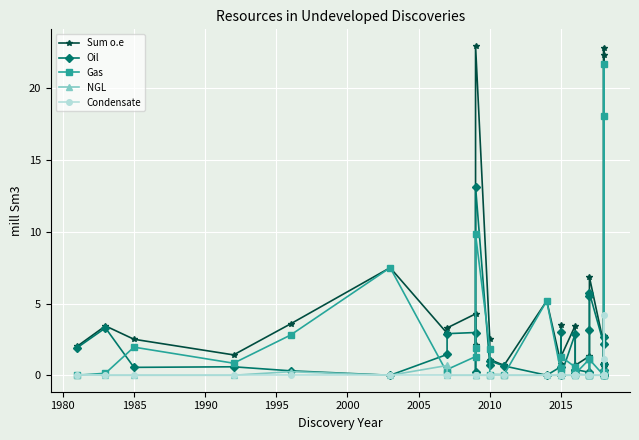

True or false: Sum o.e has more than 0 points higher than both neighbors.

True